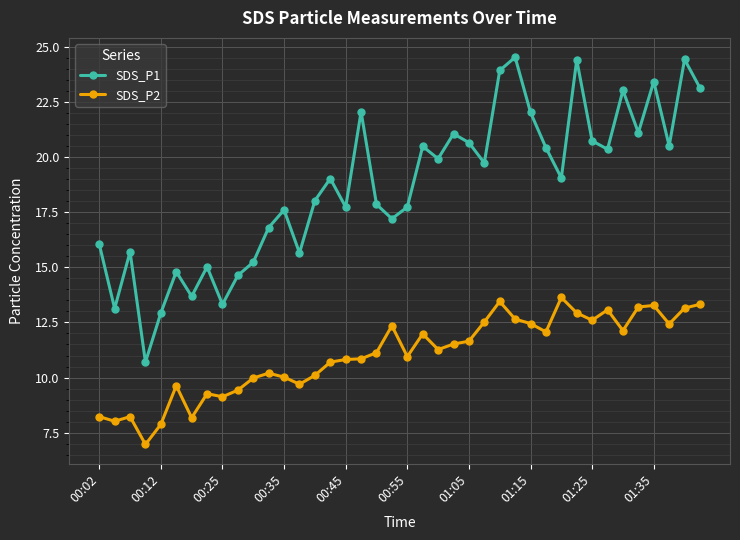

Rank the series by their maximum value, from highest to lowest.

SDS_P1, SDS_P2